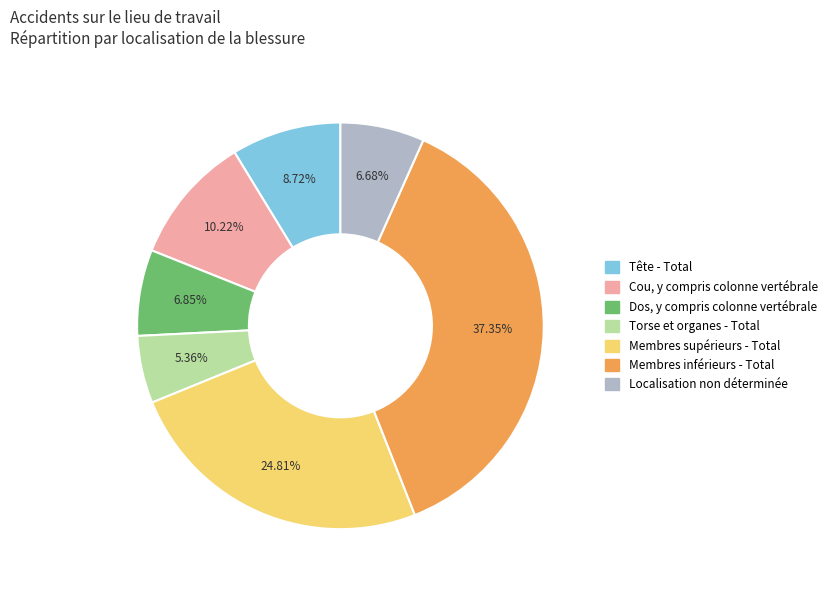

Does any single category account for the majority?

No